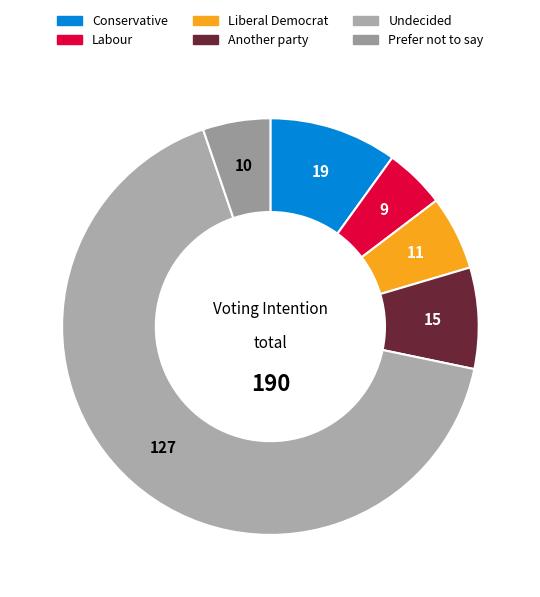

How many slices are in this pie chart?

6